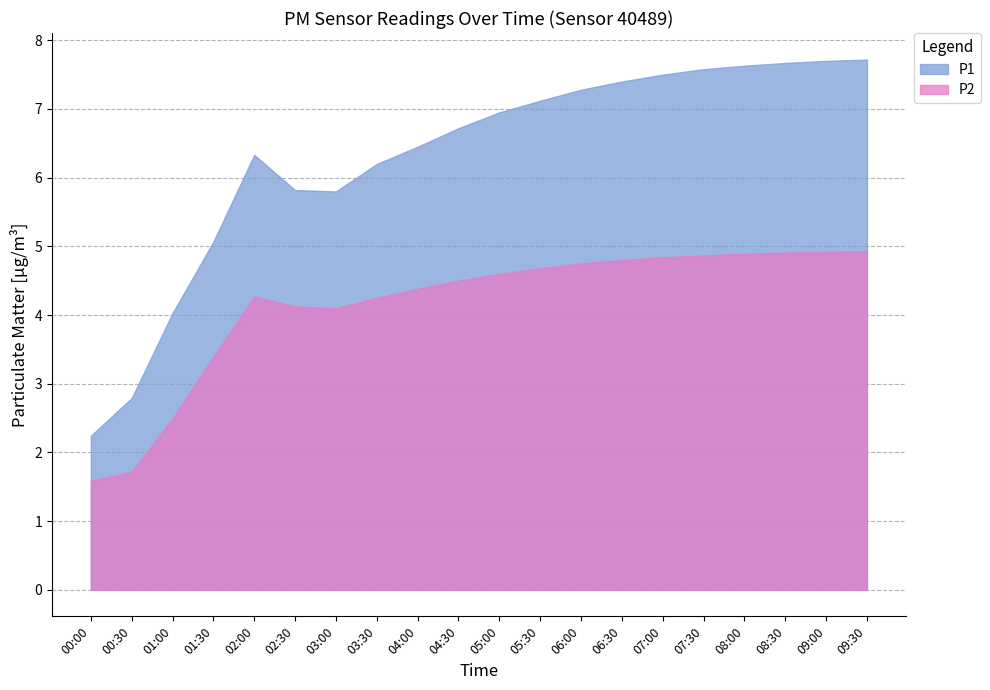

What is the difference between the second highest and second lowest values in the P1 series?

4.9